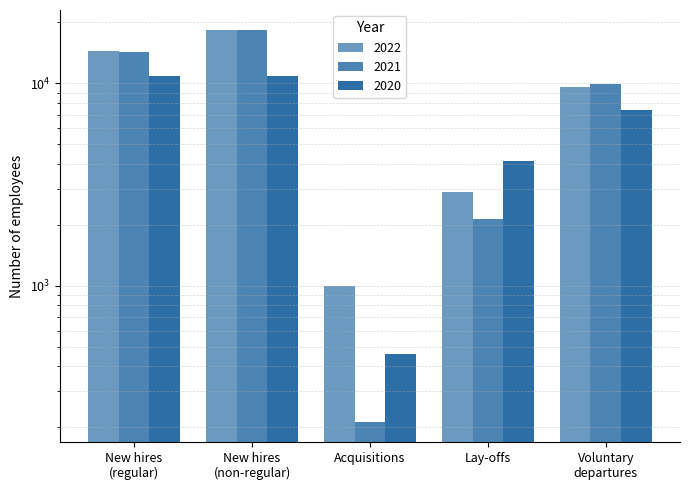

What is the label of the 2nd bar from the right?

Lay-offs